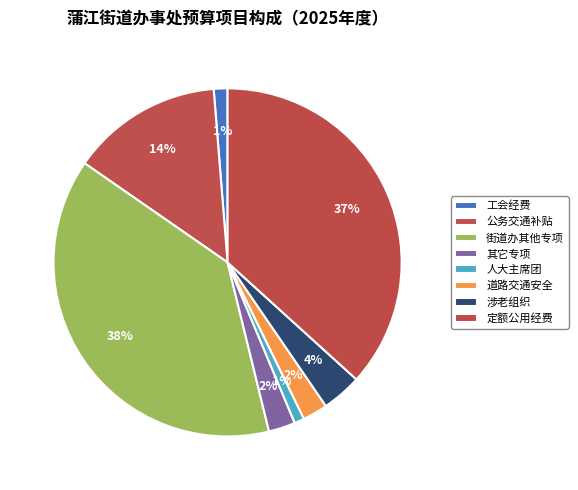

Count the number of slices in the pie.

8